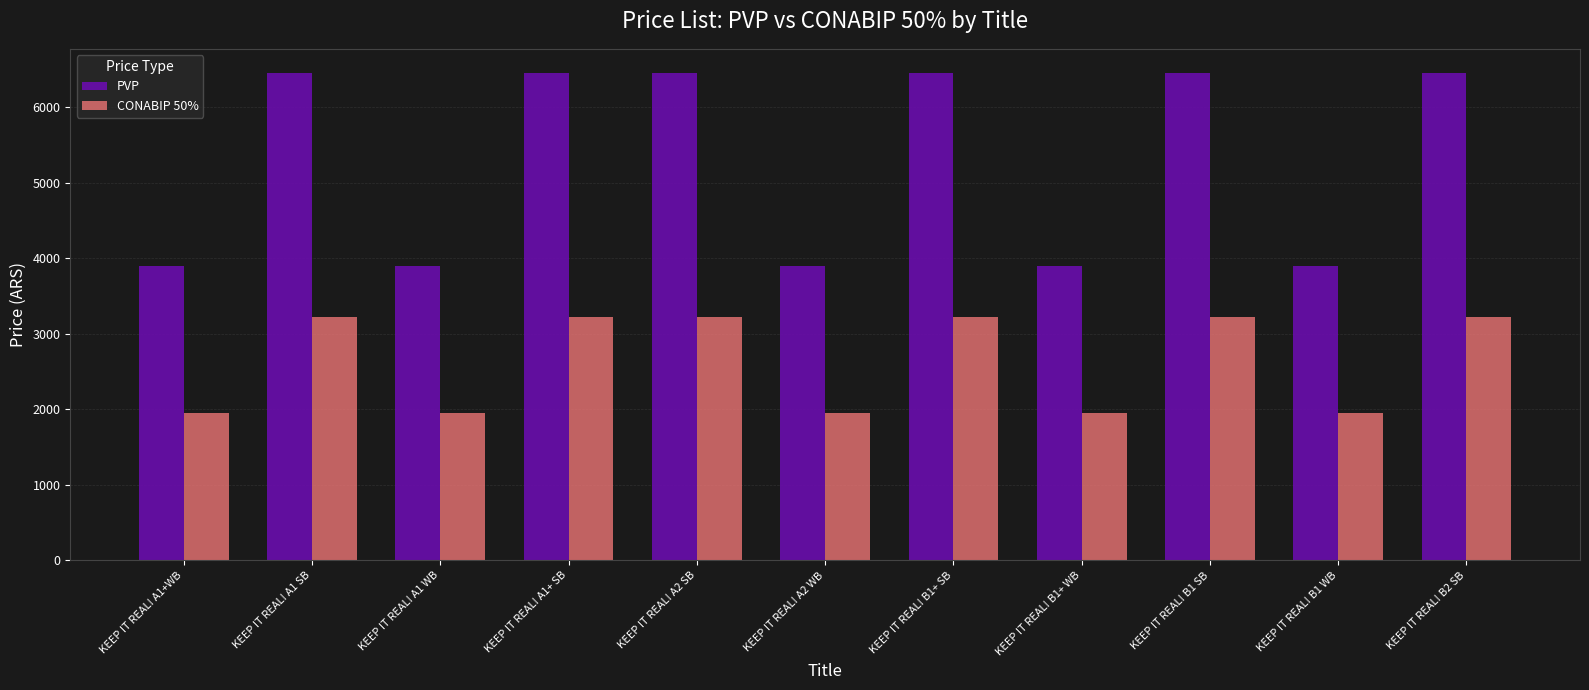

Which series has the largest total across all categories?

PVP